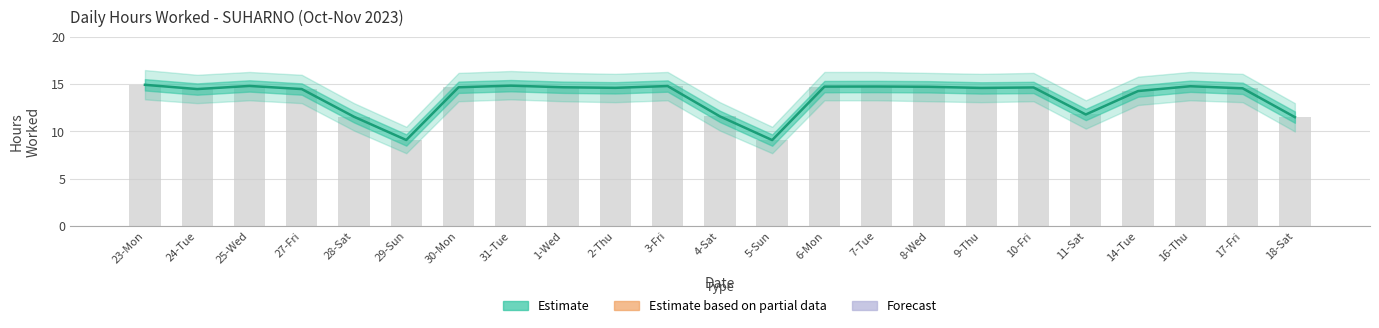

Reading left to right, list all the values displayed in this chart.

14.9	14.5	14.8	14.5	11.6	9.1	14.7	14.8	14.7	14.6	14.8	11.6	9.1	14.8	14.8	14.7	14.6	14.7	11.8	14.3	14.8	14.6	11.5